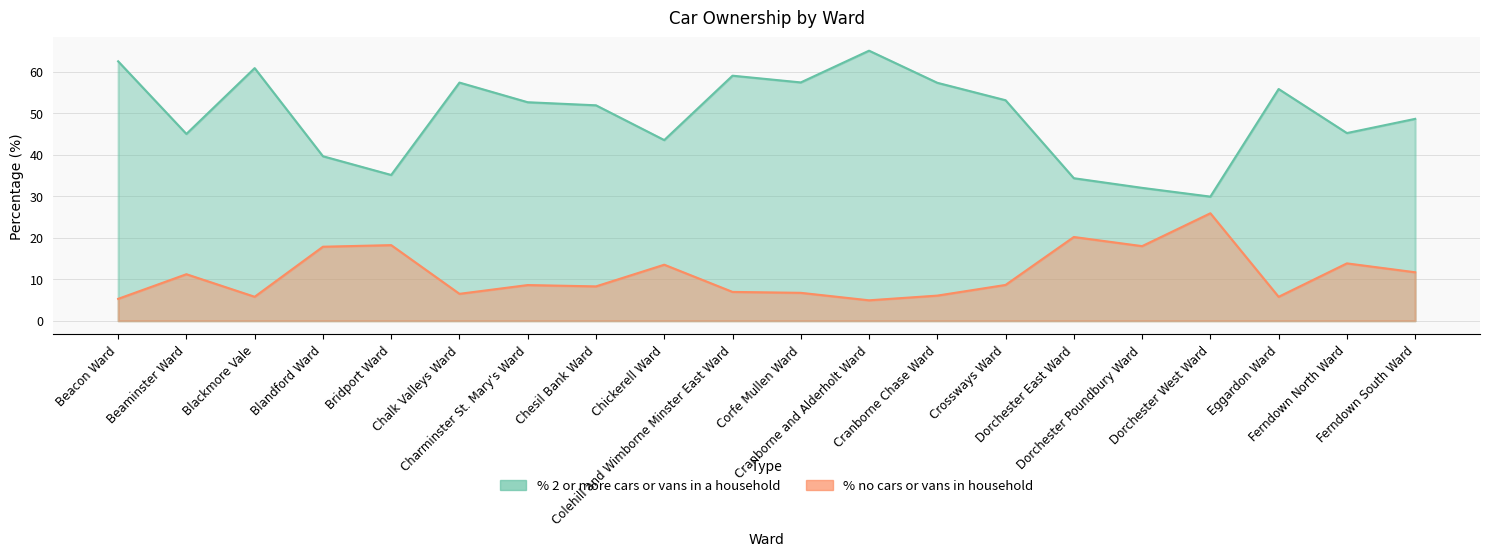

At which label does % 2 or more cars or vans in a household reach its minimum?

Dorchester West Ward